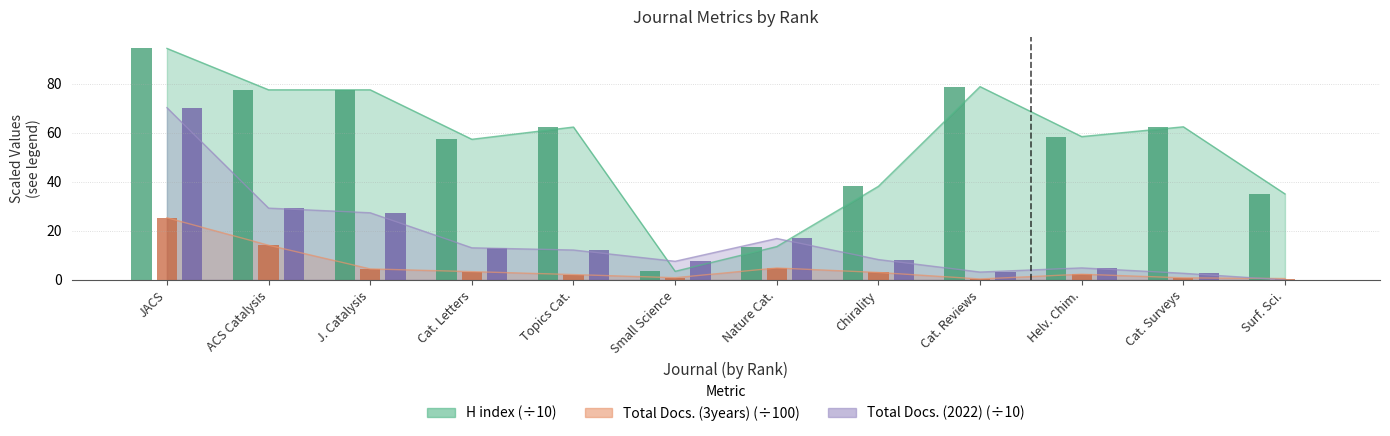

The value of Total Docs. (2022) at Small Science is 5.0. True or false?

False